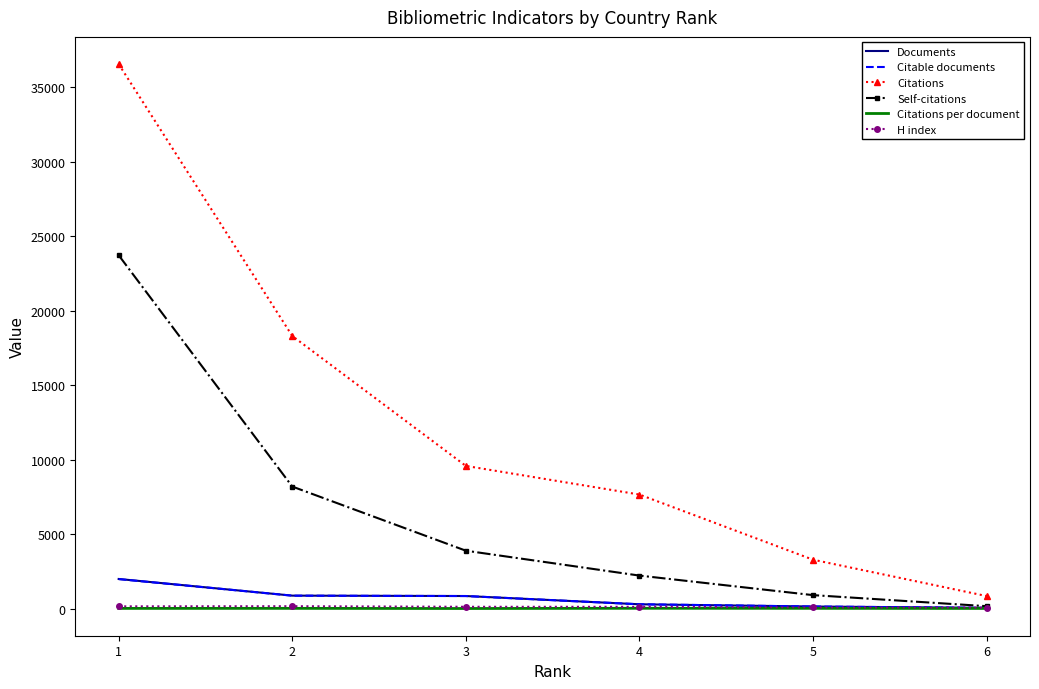

True or false: Citations and Citations per document cross at least once.

False